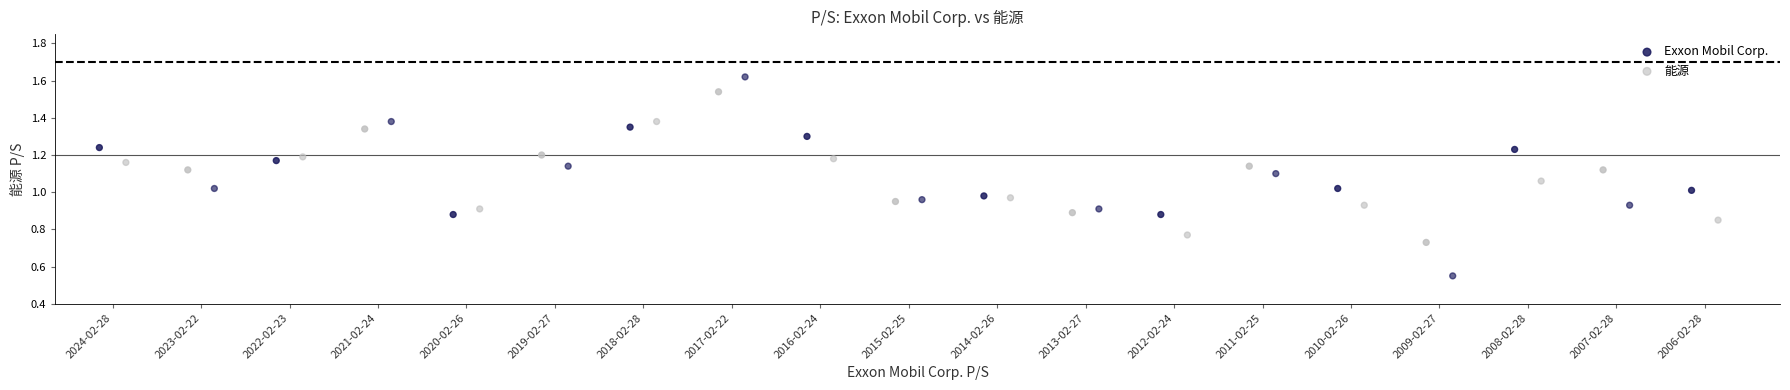

Which series reaches the minimum Y coordinate?

能源